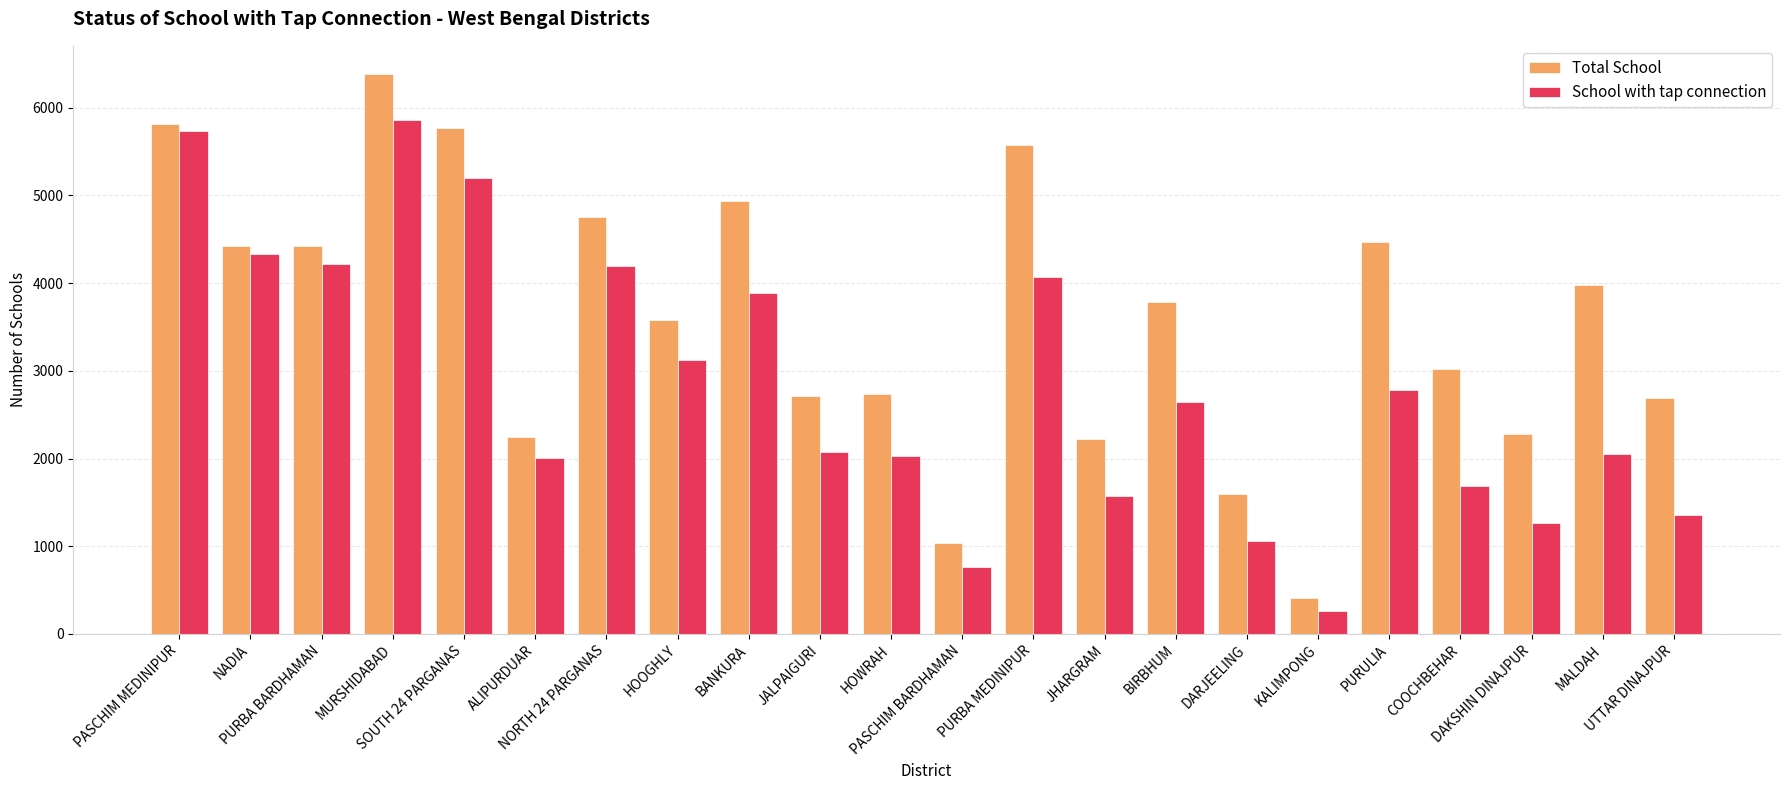

Read the Total School value at SOUTH 24 PARGANAS, to the nearest 50.

5750